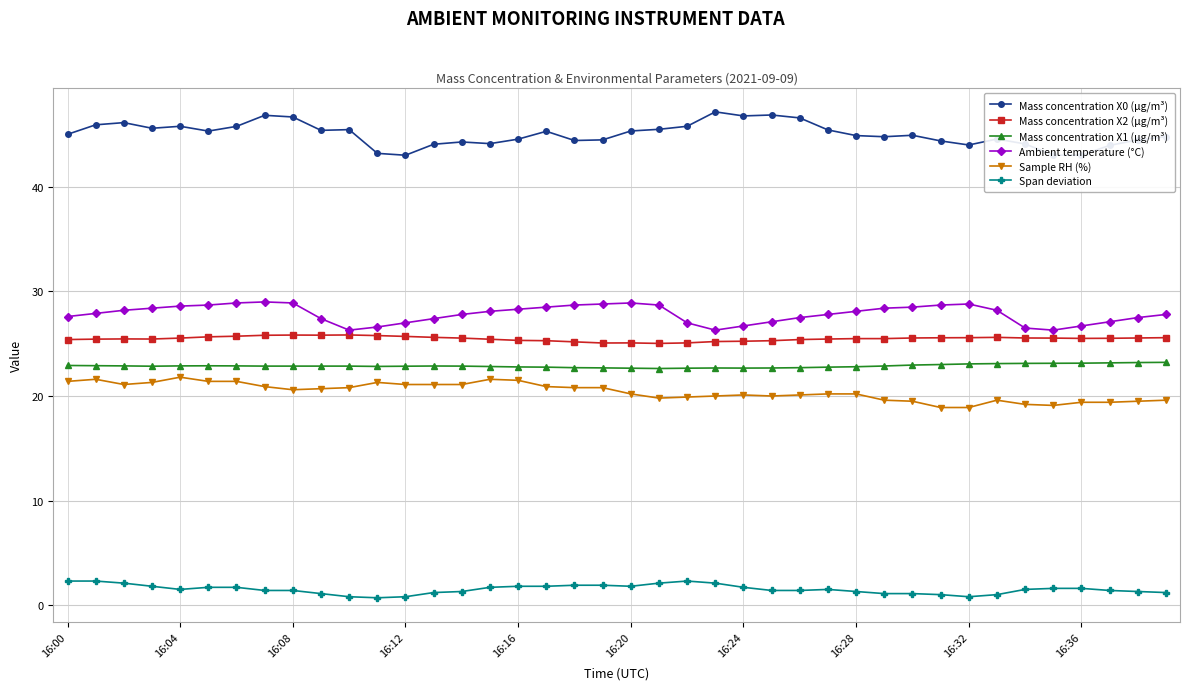

How many lines are shown in the chart?

6